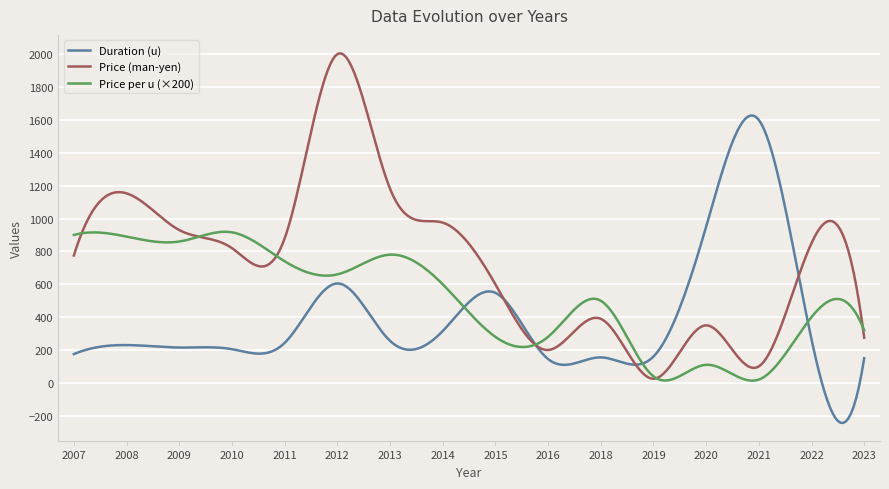

Which series has the largest total across all categories?

Price (man-yen)